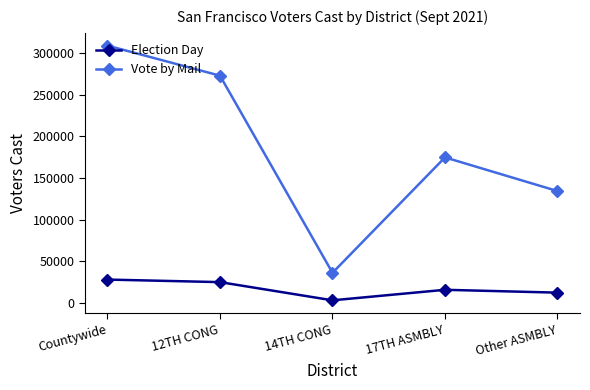

True or false: Vote by Mail and Election Day cross at least once.

False